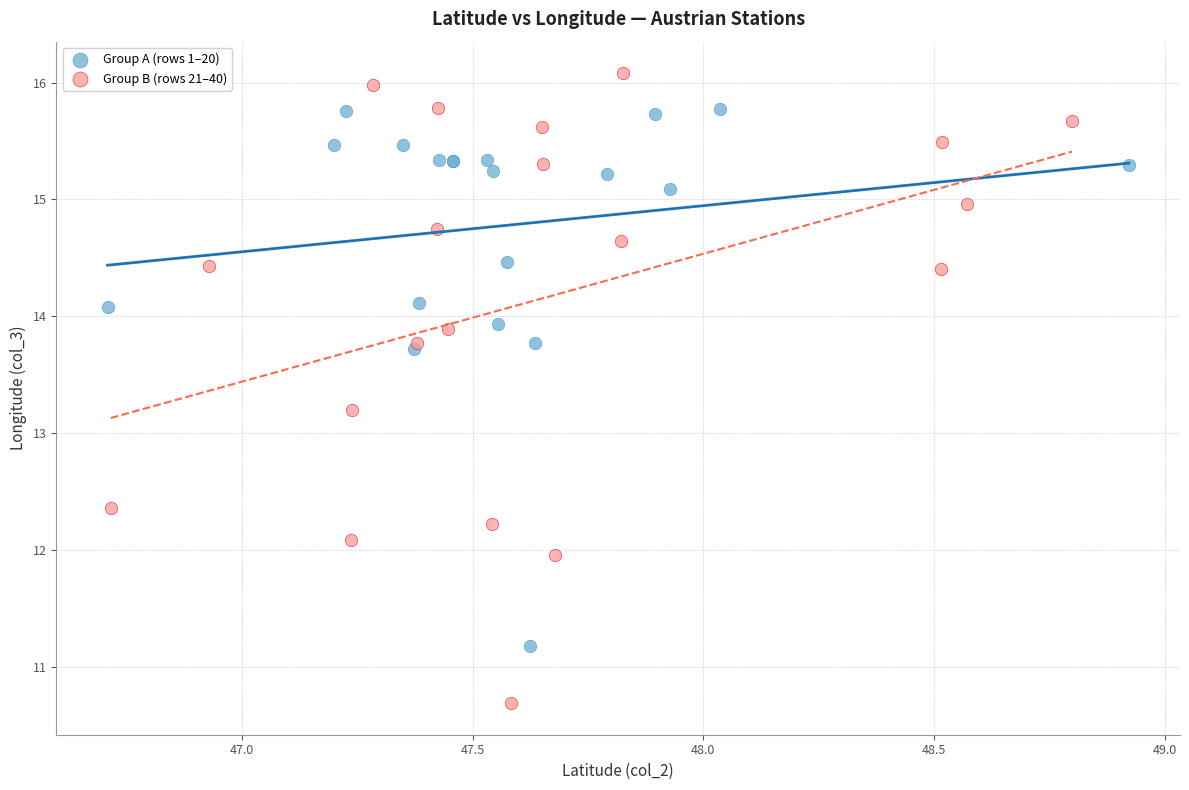

Which series has the widest spread of Y values?

Group B (rows 21–40)